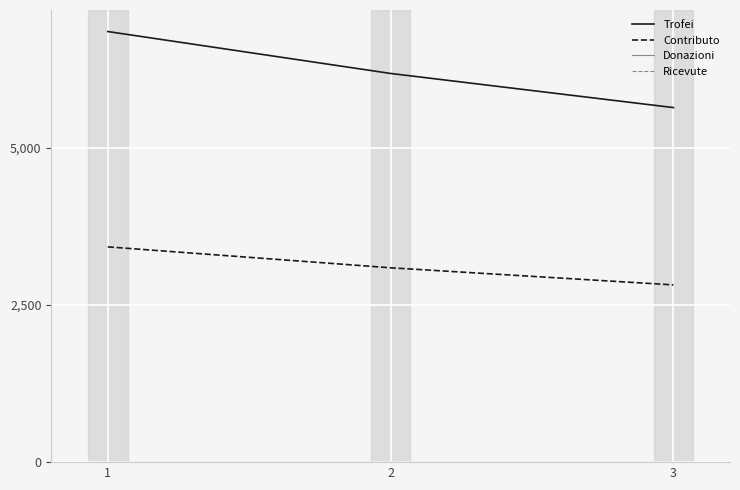

At which label is Donazioni closest to 0?

1